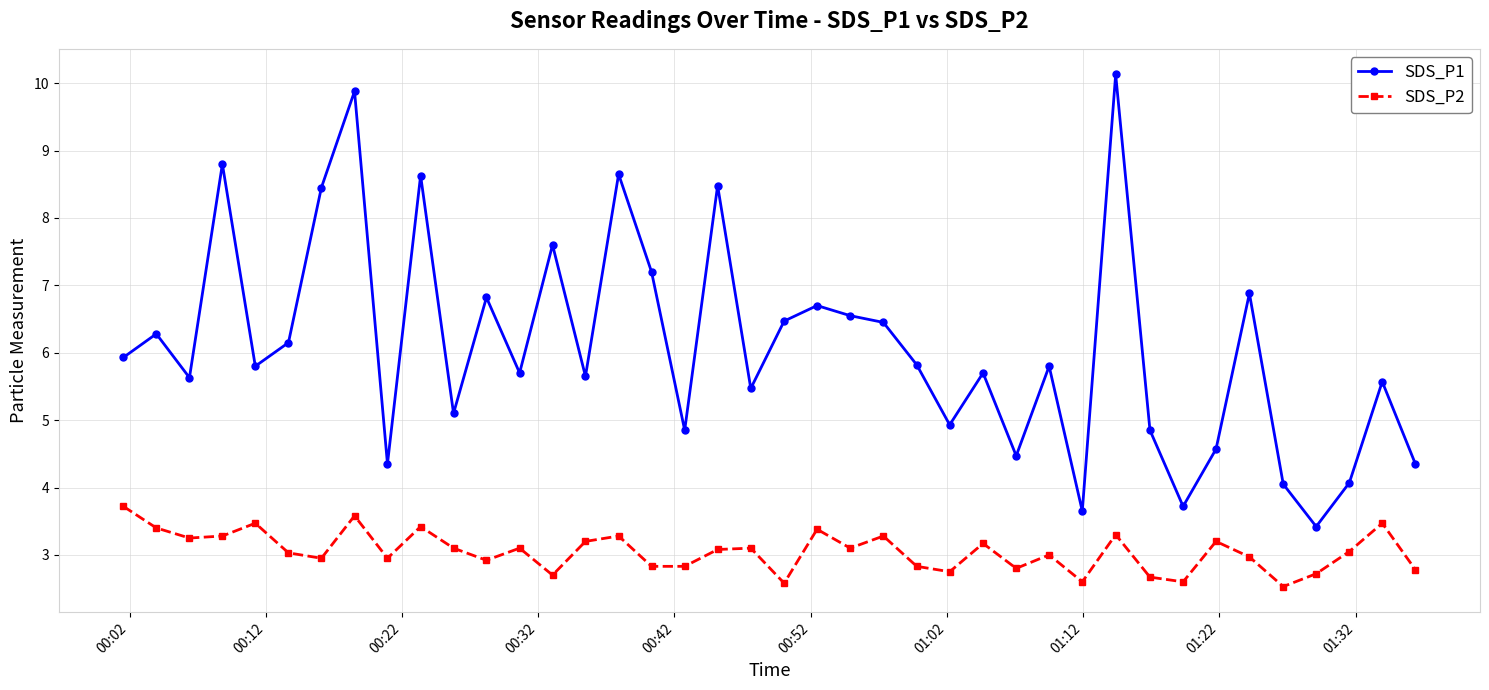

What is the minimum value for SDS_P1?

3.4